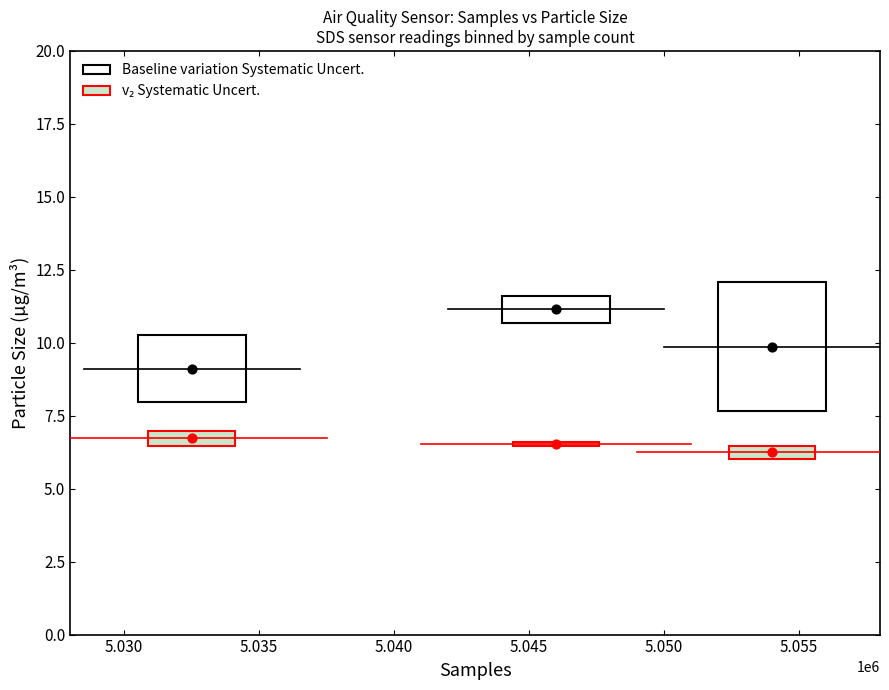

Across all data points, what is the average Y value?

8.3